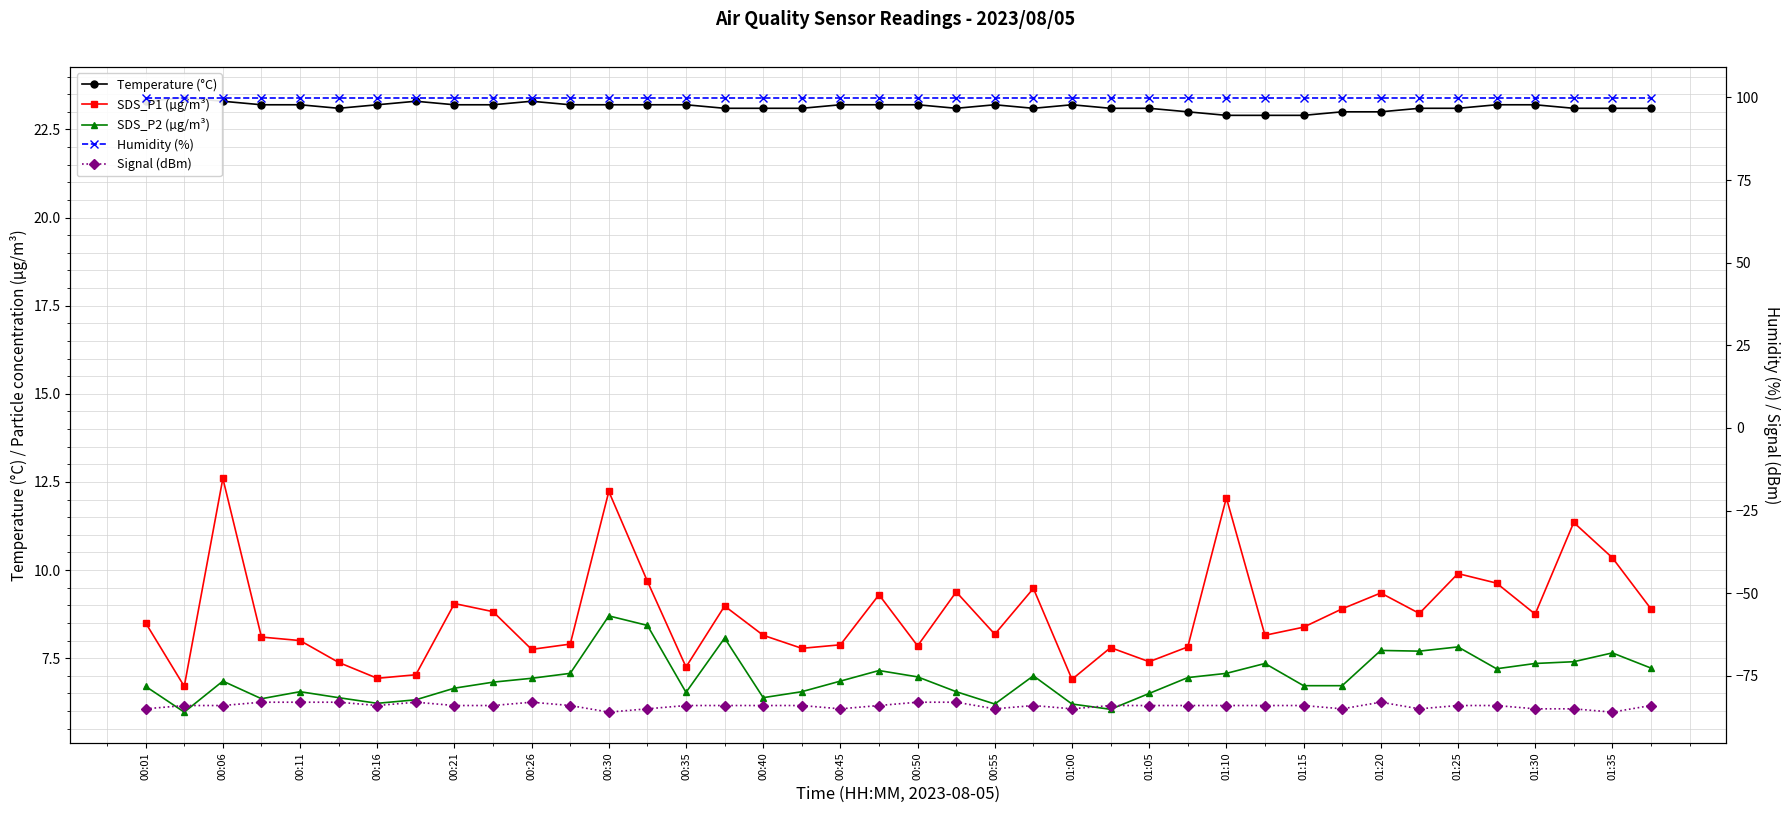

True or false: Signal (dBm) has a value of -83.0 at 21.

True